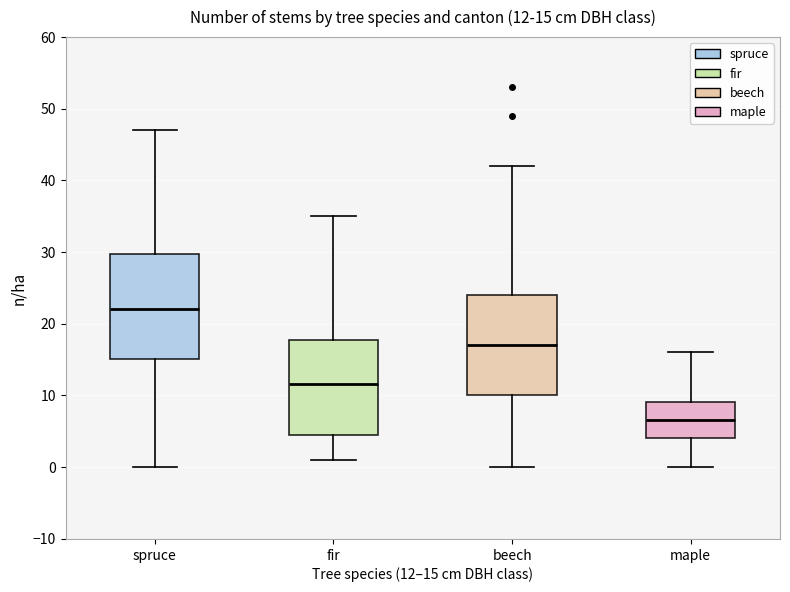

Which box's median line is the lowest?

maple